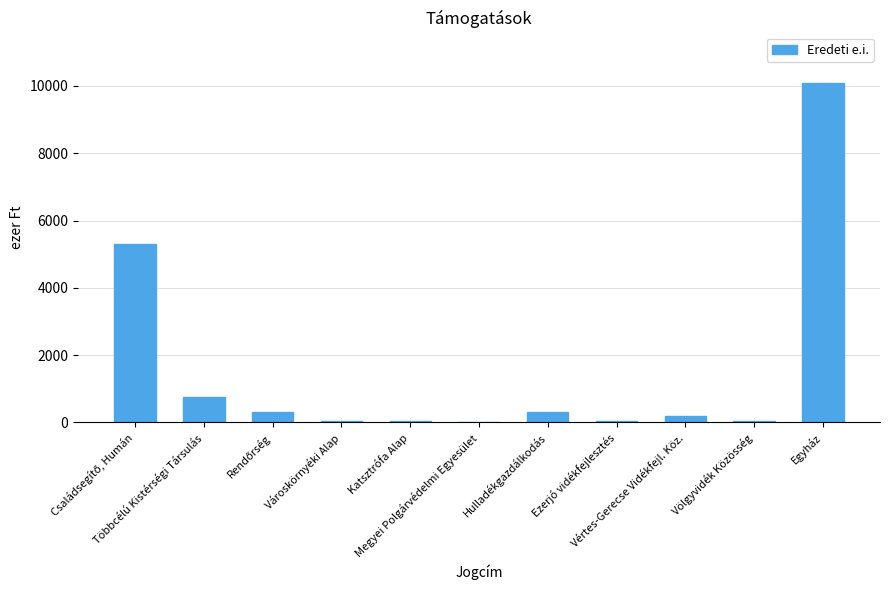

What is the sum of all values?

17125